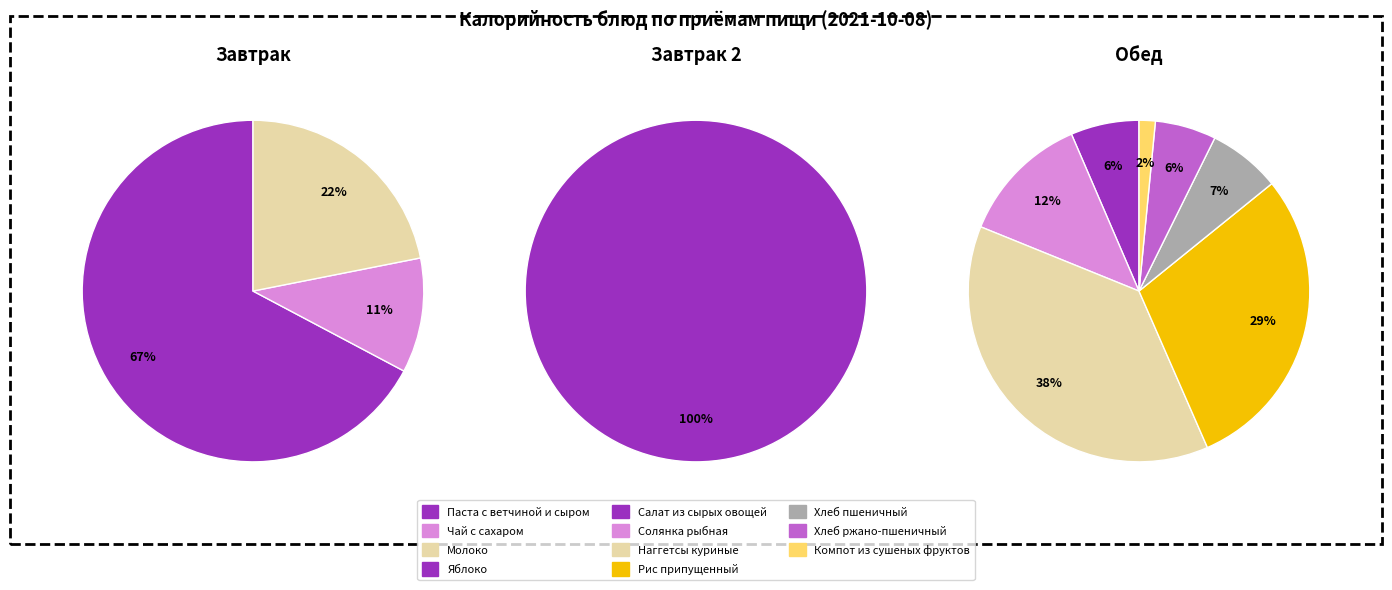

Which slice is the largest?

Паста с ветчиной и сыром